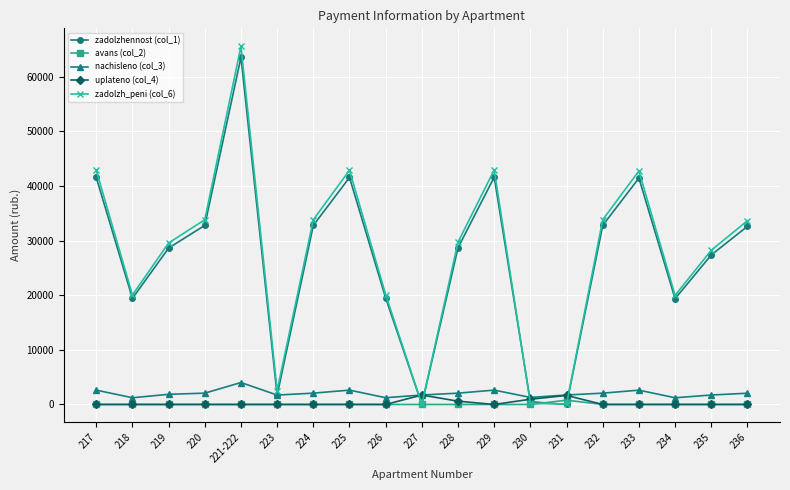

What position from the left is 220?

4